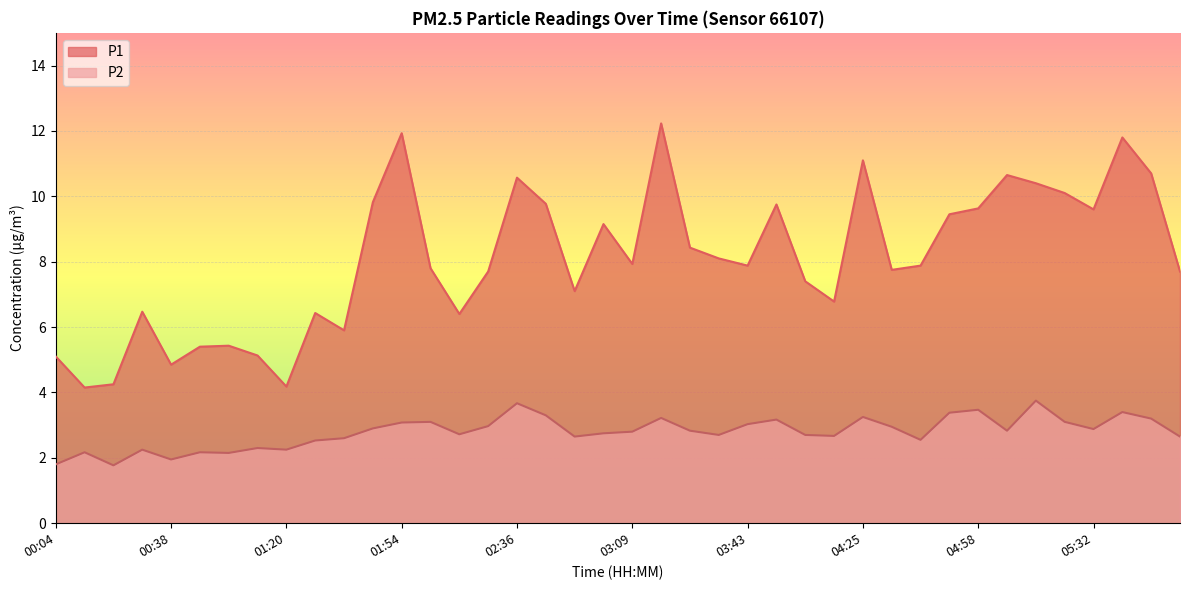

Rank the series by their average value, from lowest to highest.

P2, P1